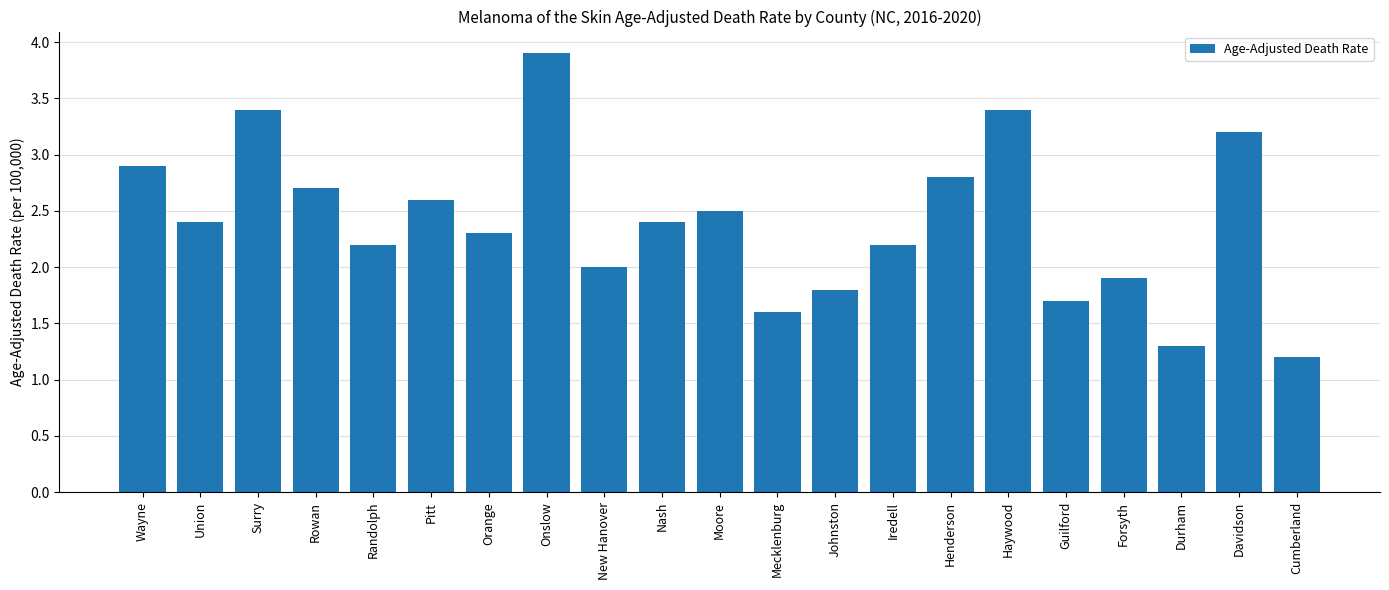

Where is the data nearest to the value 2?

New Hanover